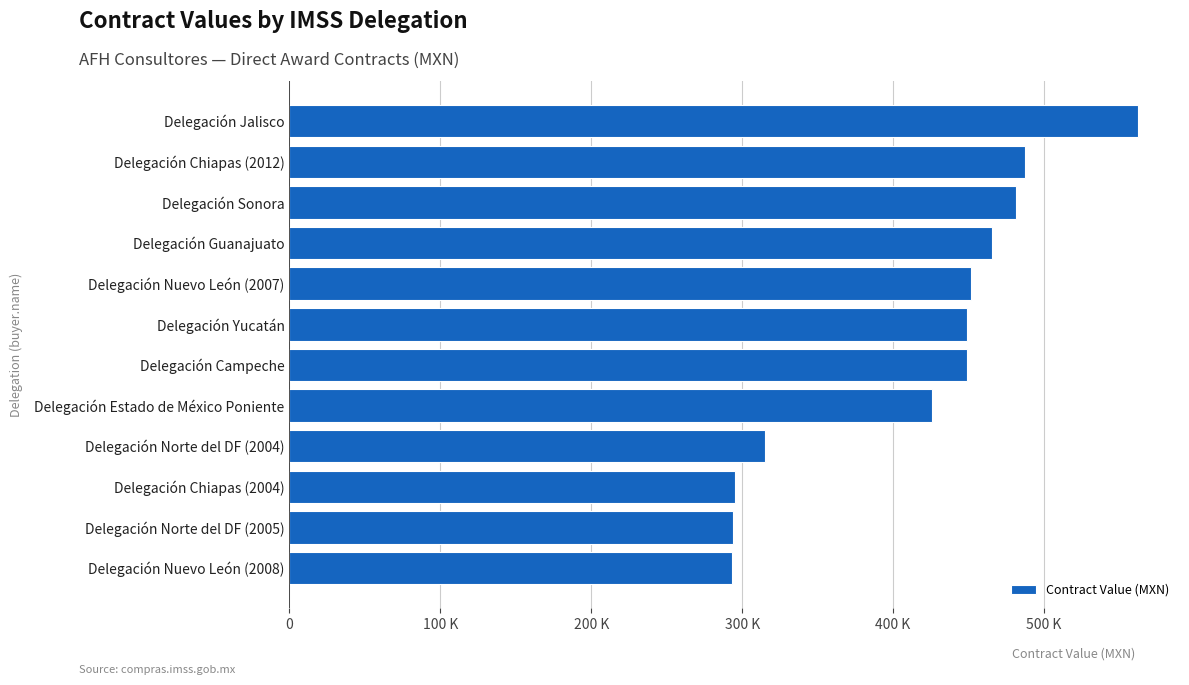

What is the maximum value shown in the chart?

562081.5